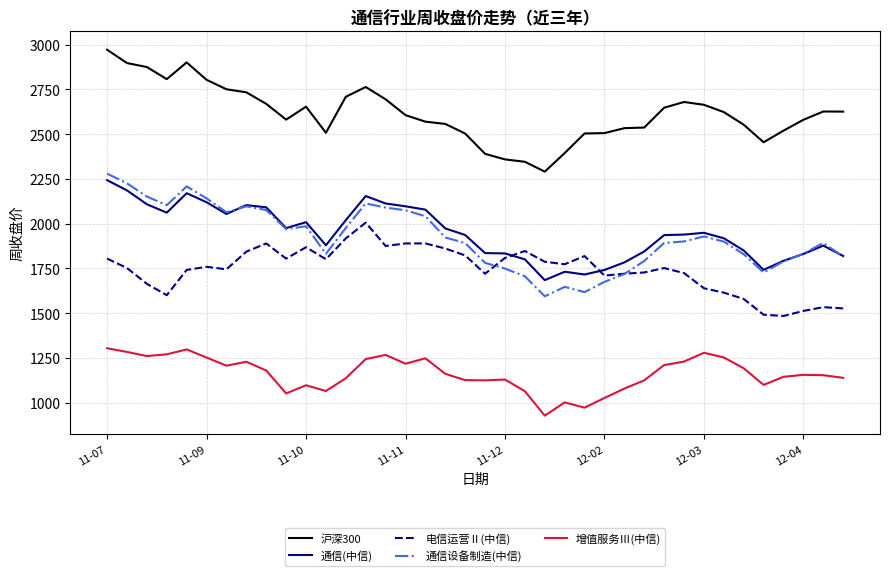

Which series has the largest total across all categories?

沪深300